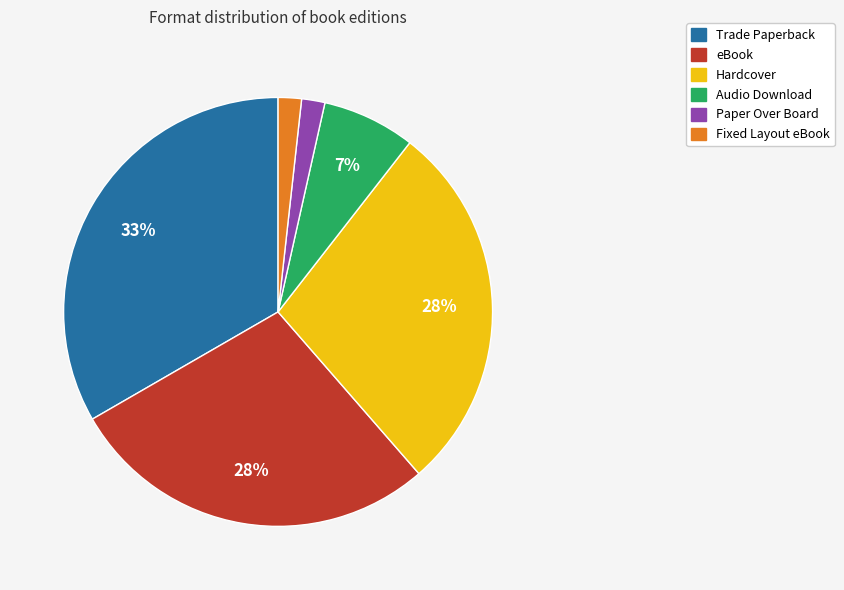

Is there a majority slice in this chart?

No